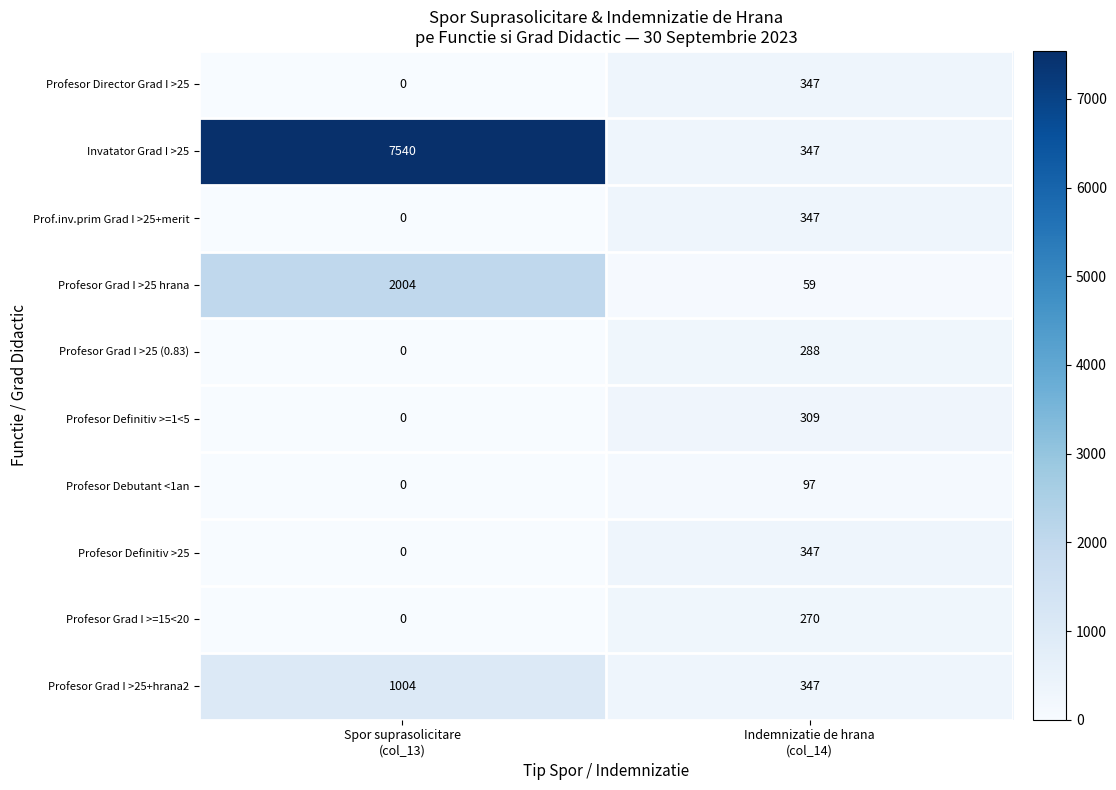

What is the sum of all Prof.inv.prim Grad I >25+merit values?

347